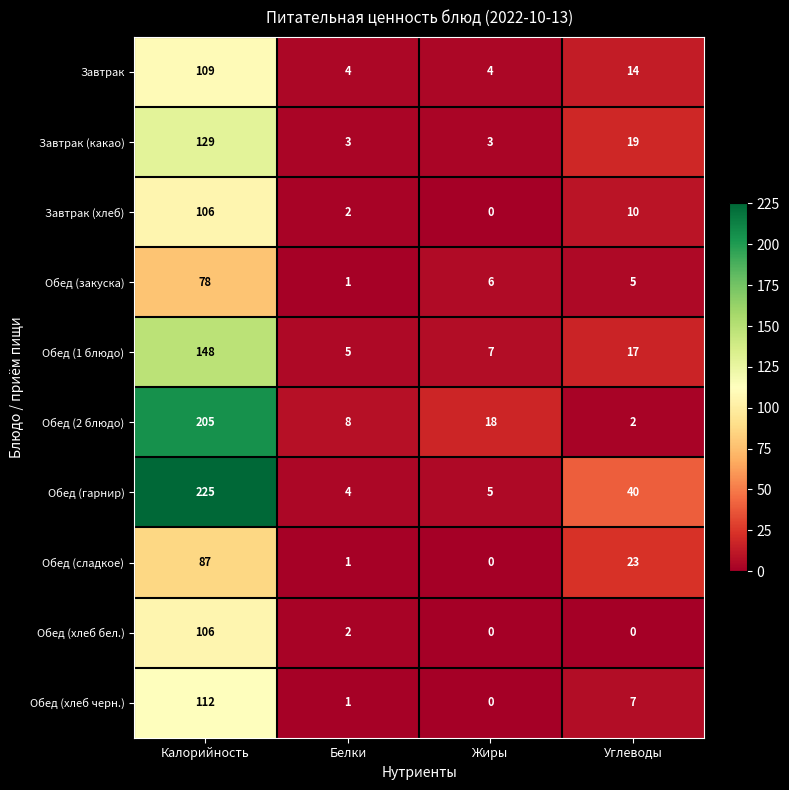

True or false: Завтрак (какао) has a value of 5 at Углеводы.

False